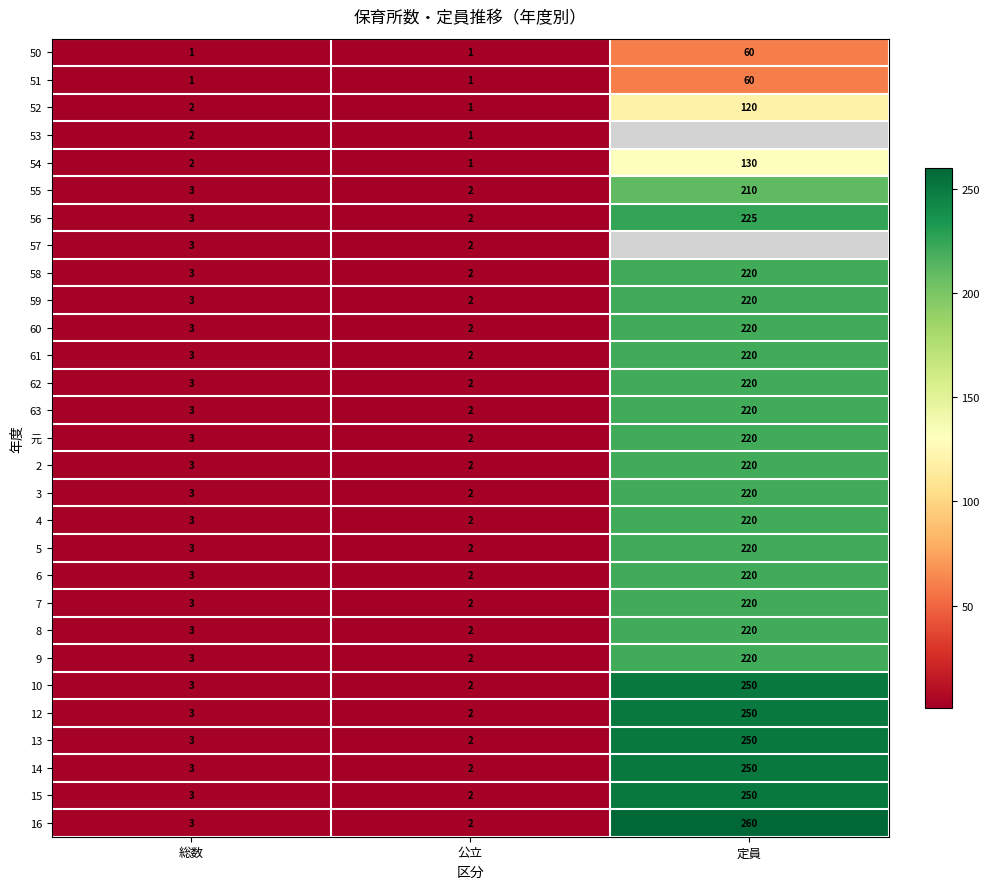

Is the value of 55 at 定員 greater than the value of 15 at 総数?

Yes